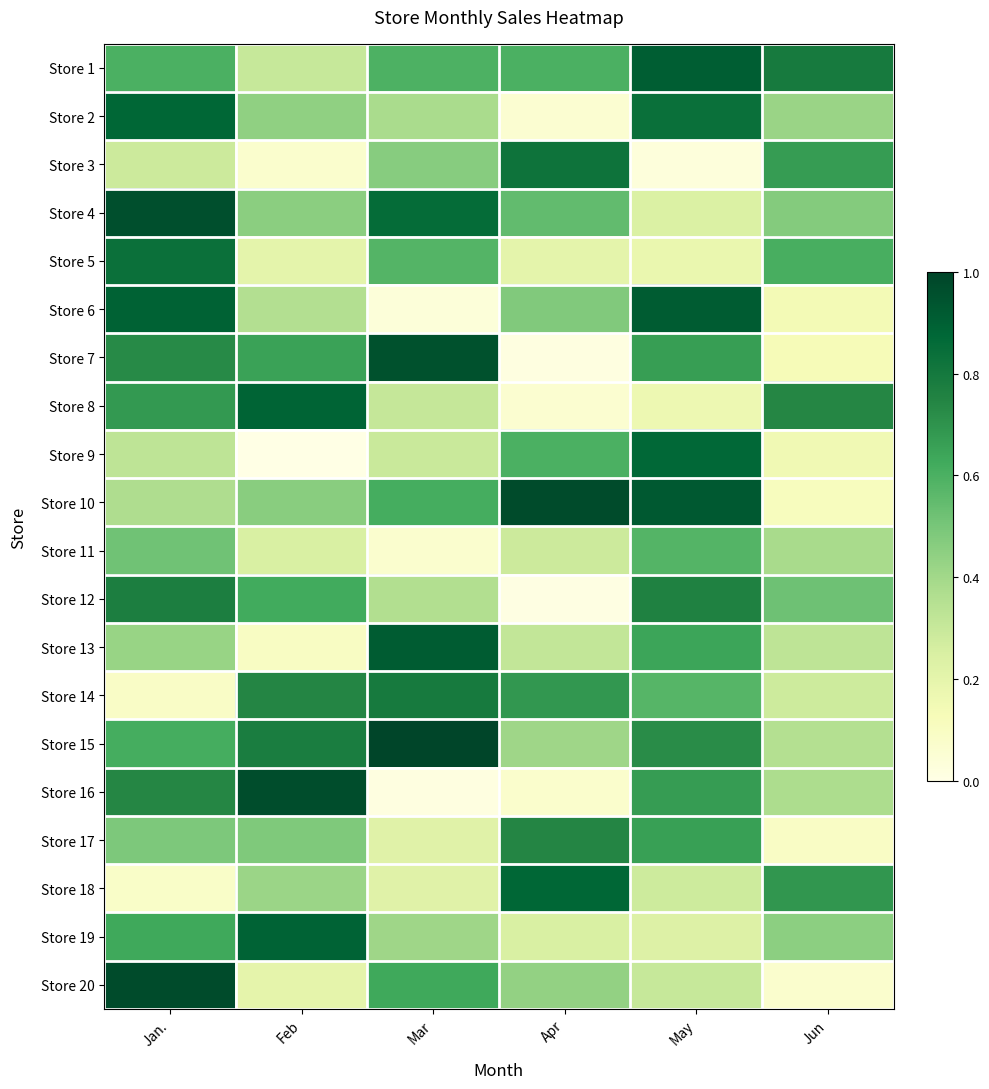

What is the maximum value shown in the chart?

1.0